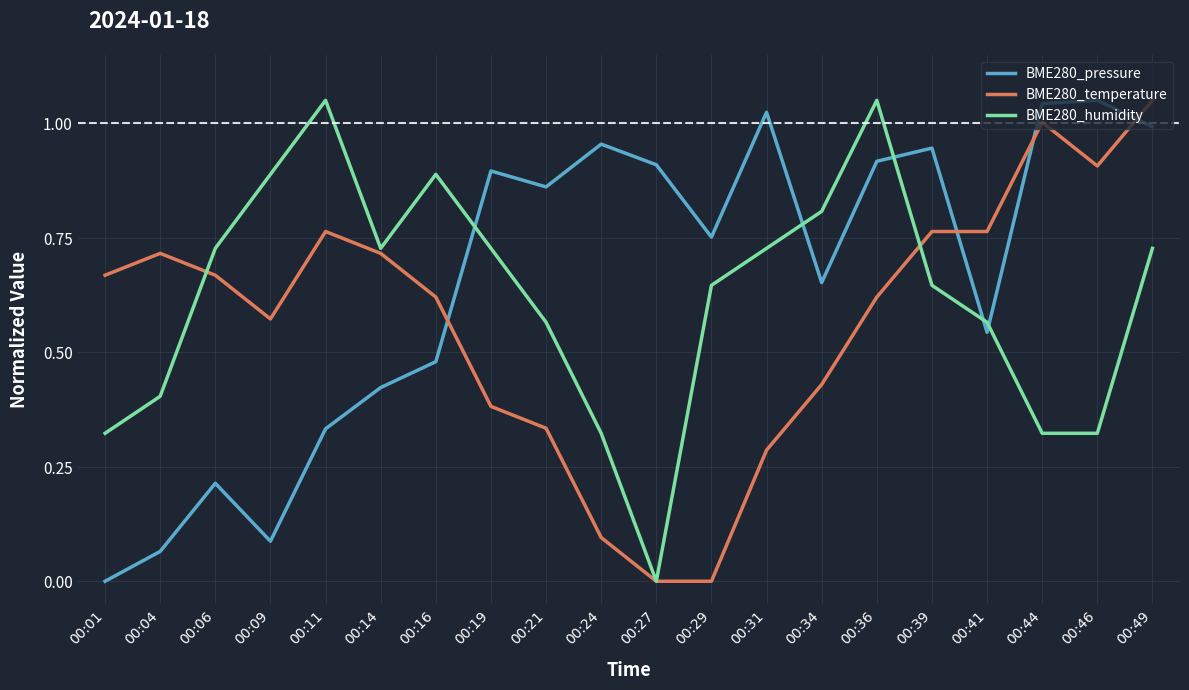

Rank the series by their average value, from lowest to highest.

BME280_temperature, BME280_humidity, BME280_pressure